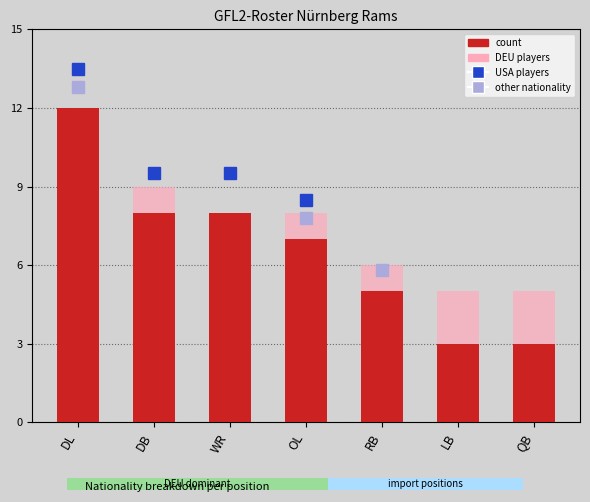

What position from the right is DB?

6